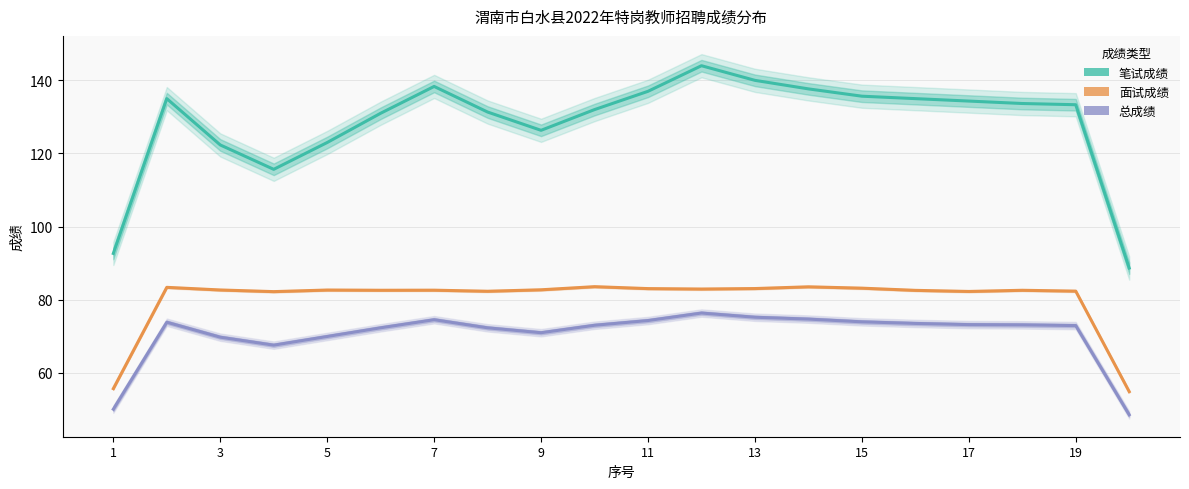

What is the difference between the maximum and second lowest values in the 面试成绩 series?

27.9